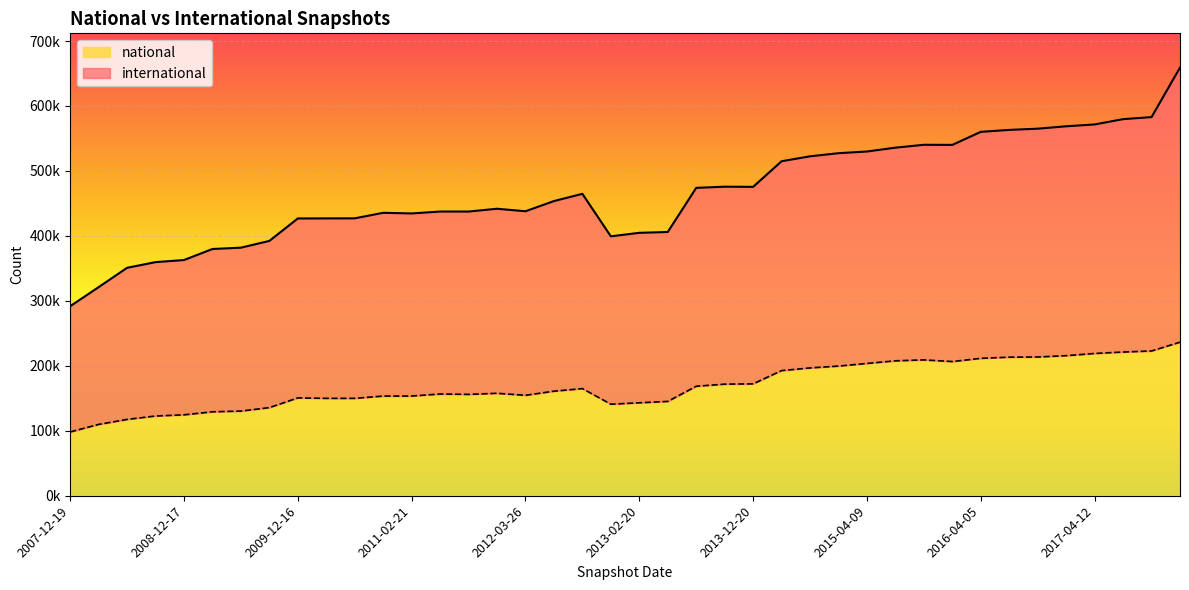

Rank the series at 2016-12-27 from highest to lowest value.

international, national